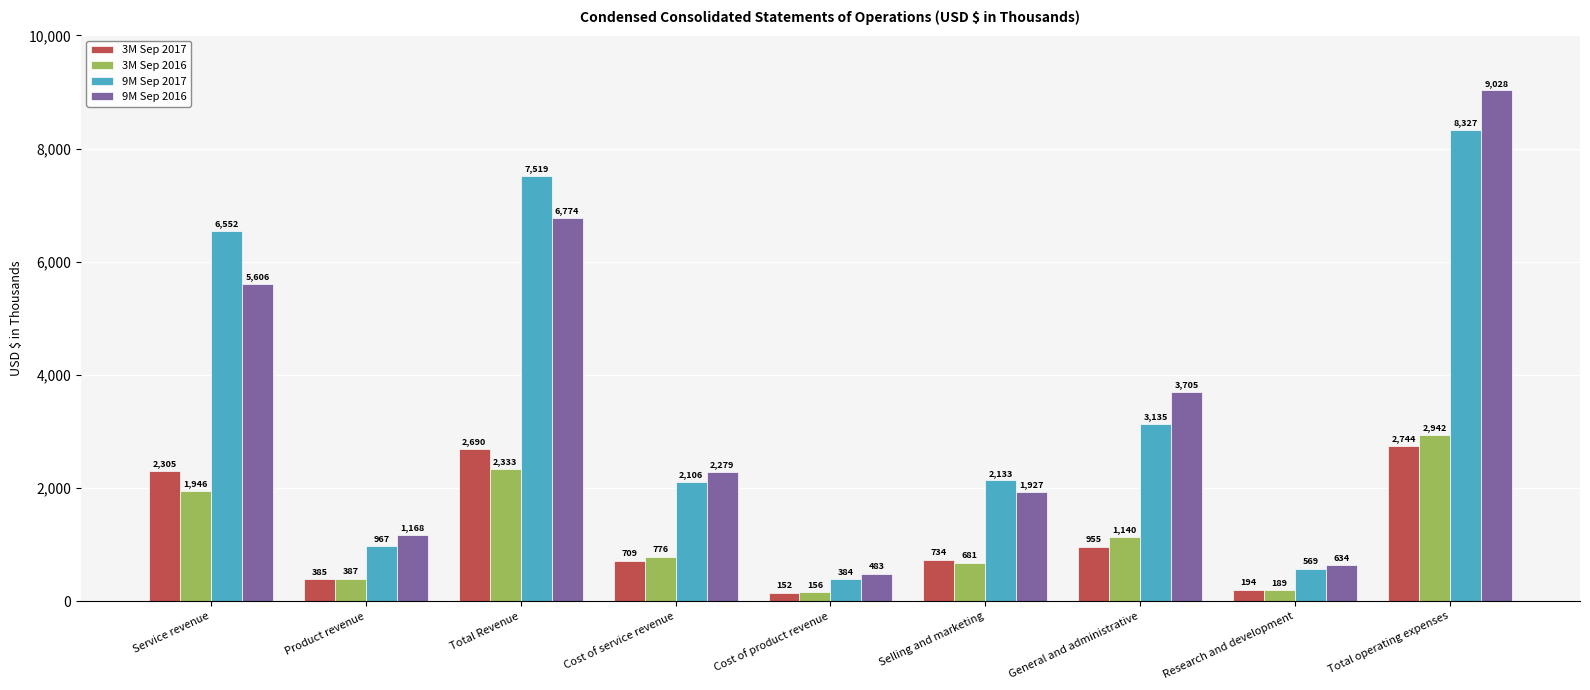

Rank the series at Research and development from lowest to highest value.

3M Sep 2016, 3M Sep 2017, 9M Sep 2017, 9M Sep 2016